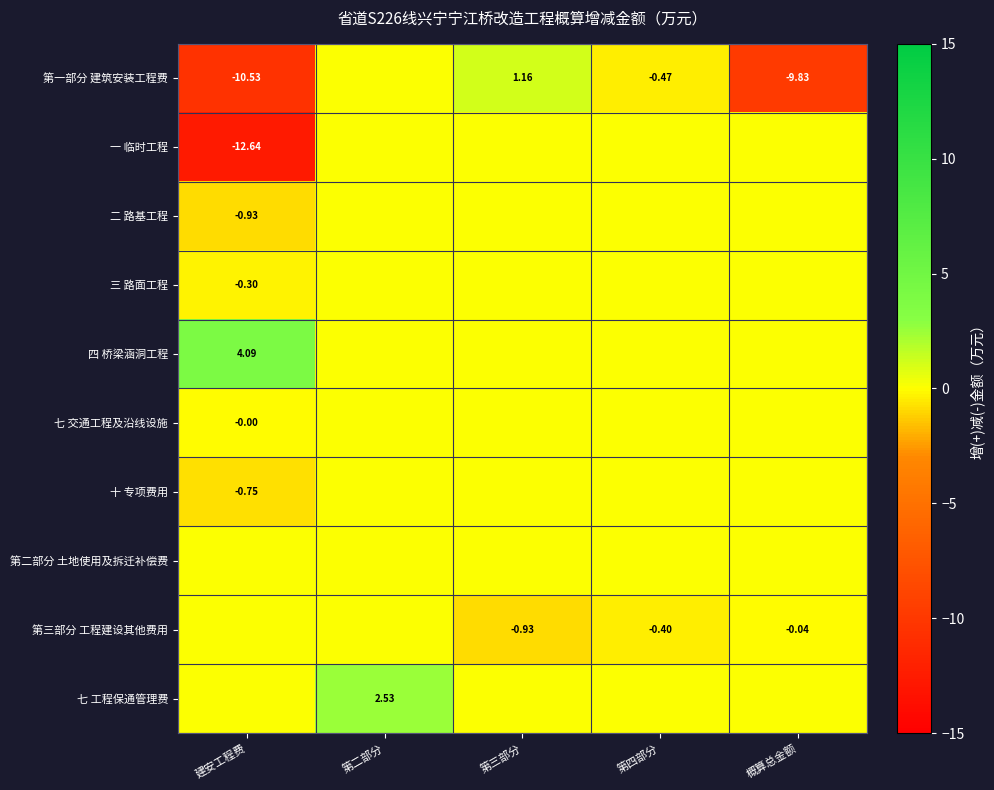

How many values in the 七 交通工程及沿线设施 series are below 0?

1